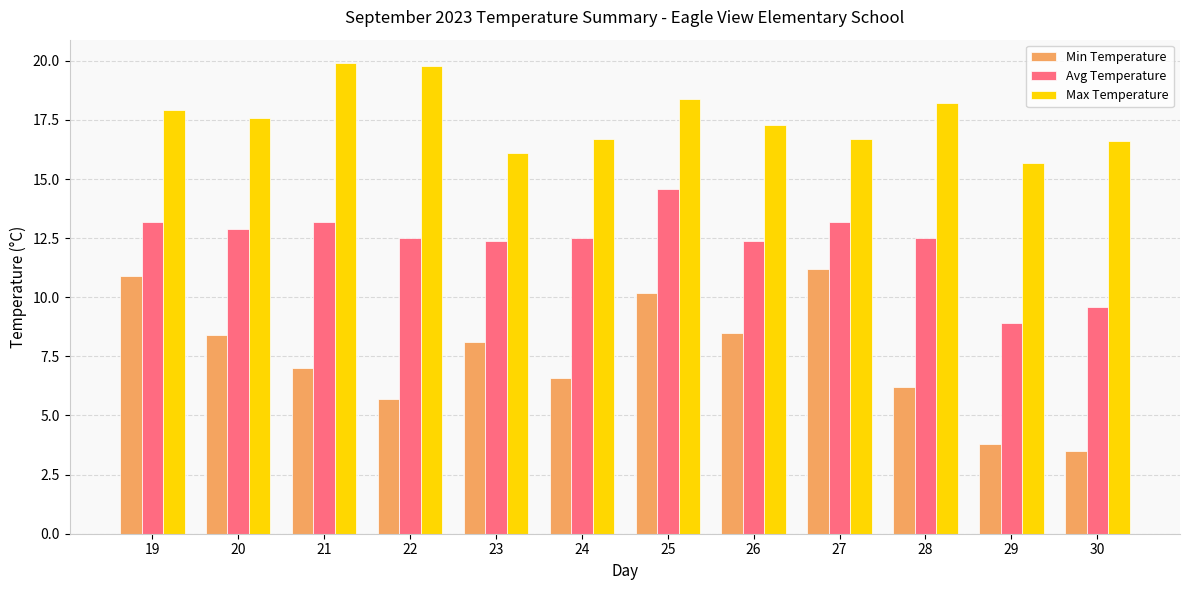

Which category has the lowest value in the Min Temperature series?

30